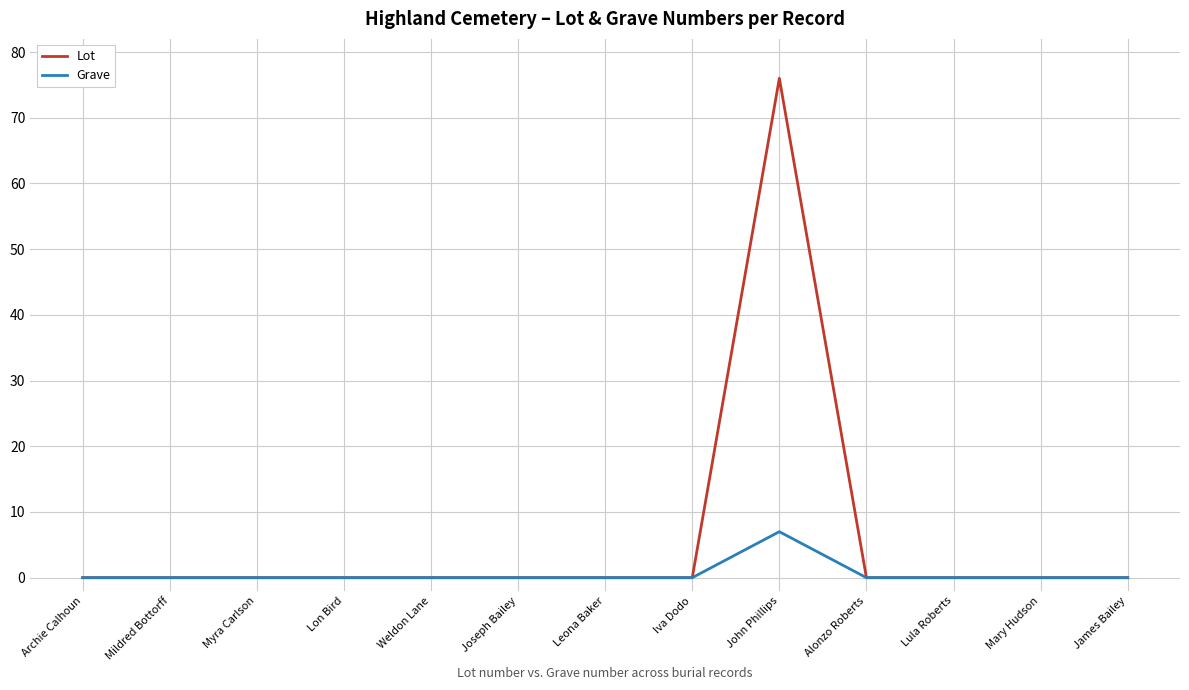

The Lot series shows -47 at Mary Hudson. True or false?

False